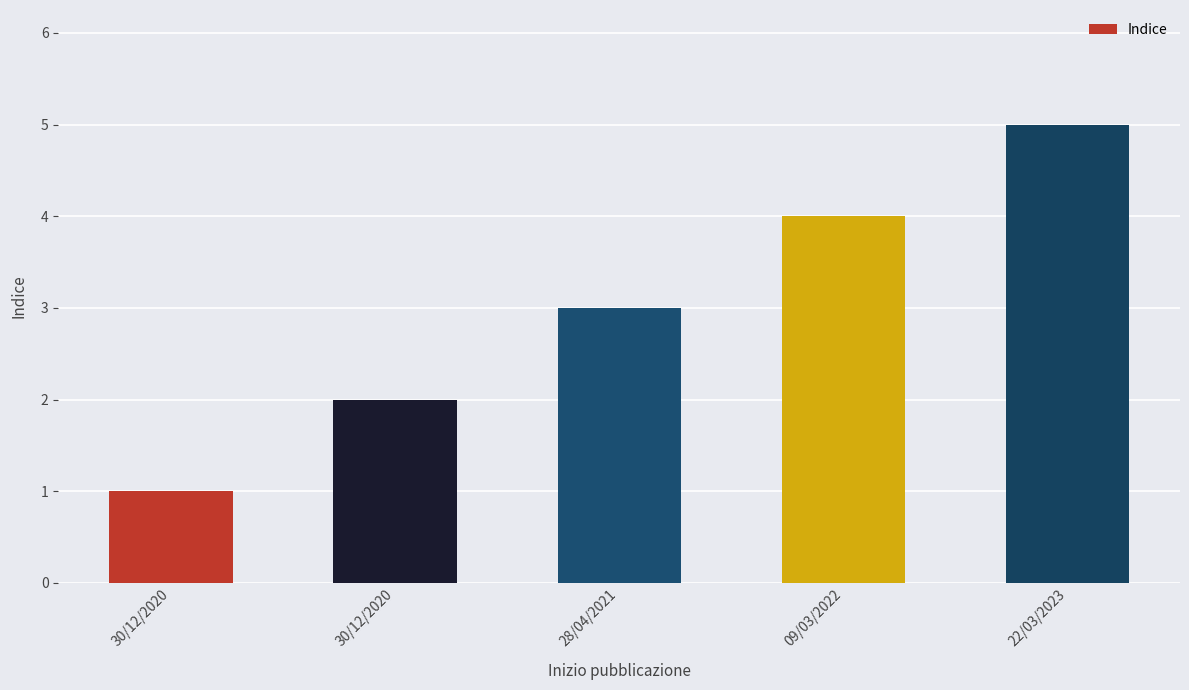

Count the number of categories in the chart.

5